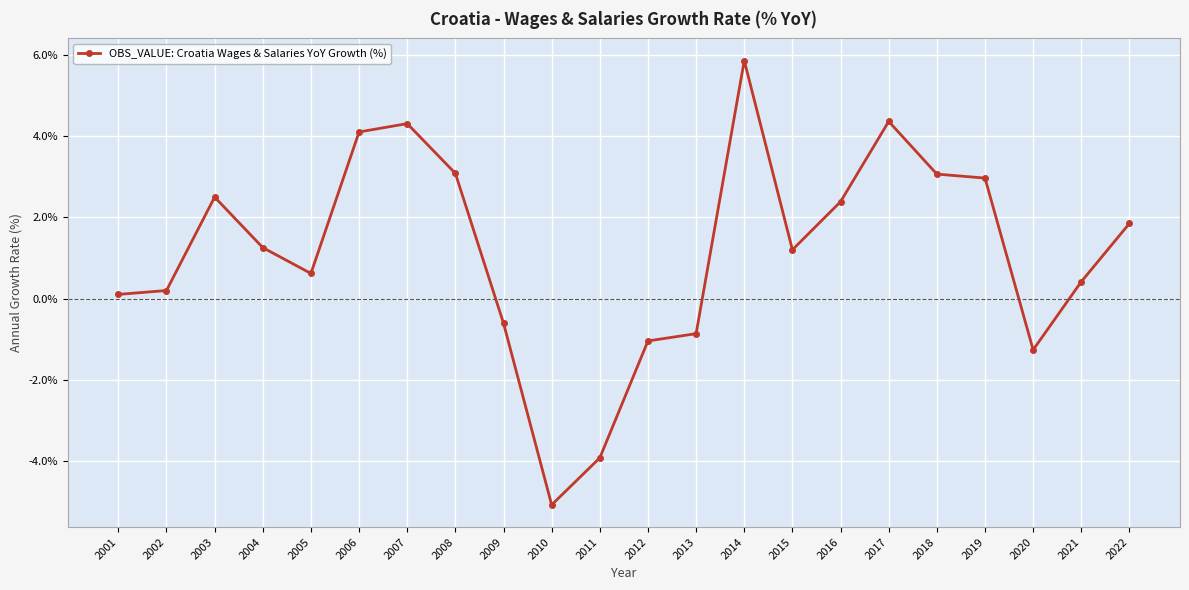

What is the difference between the values at 2005 and 2009?

1.2